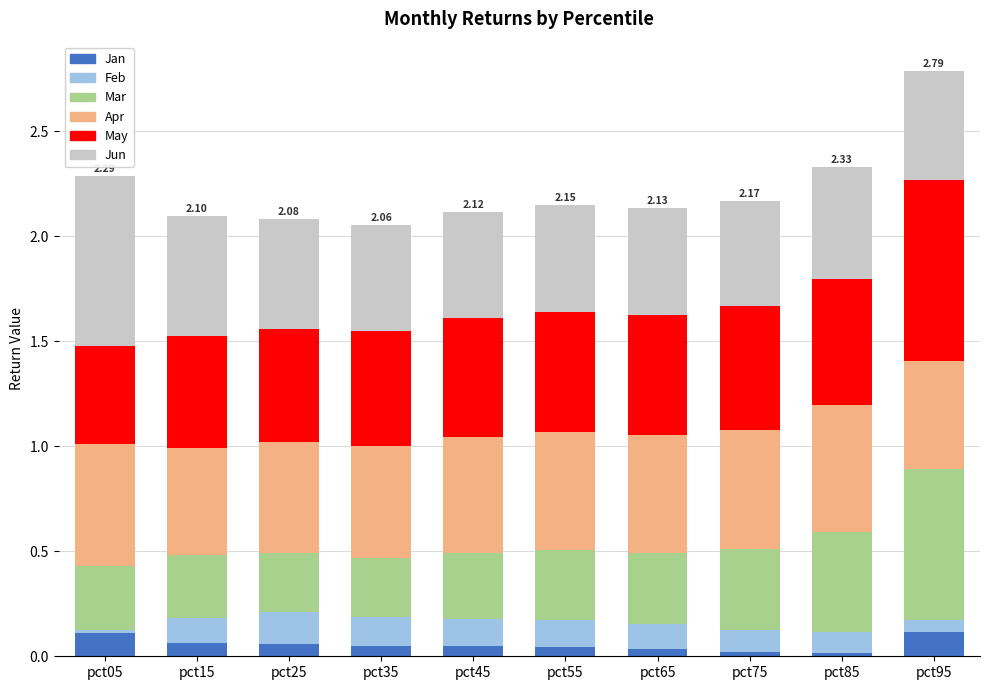

At which category is the sum across all series the highest?

pct95